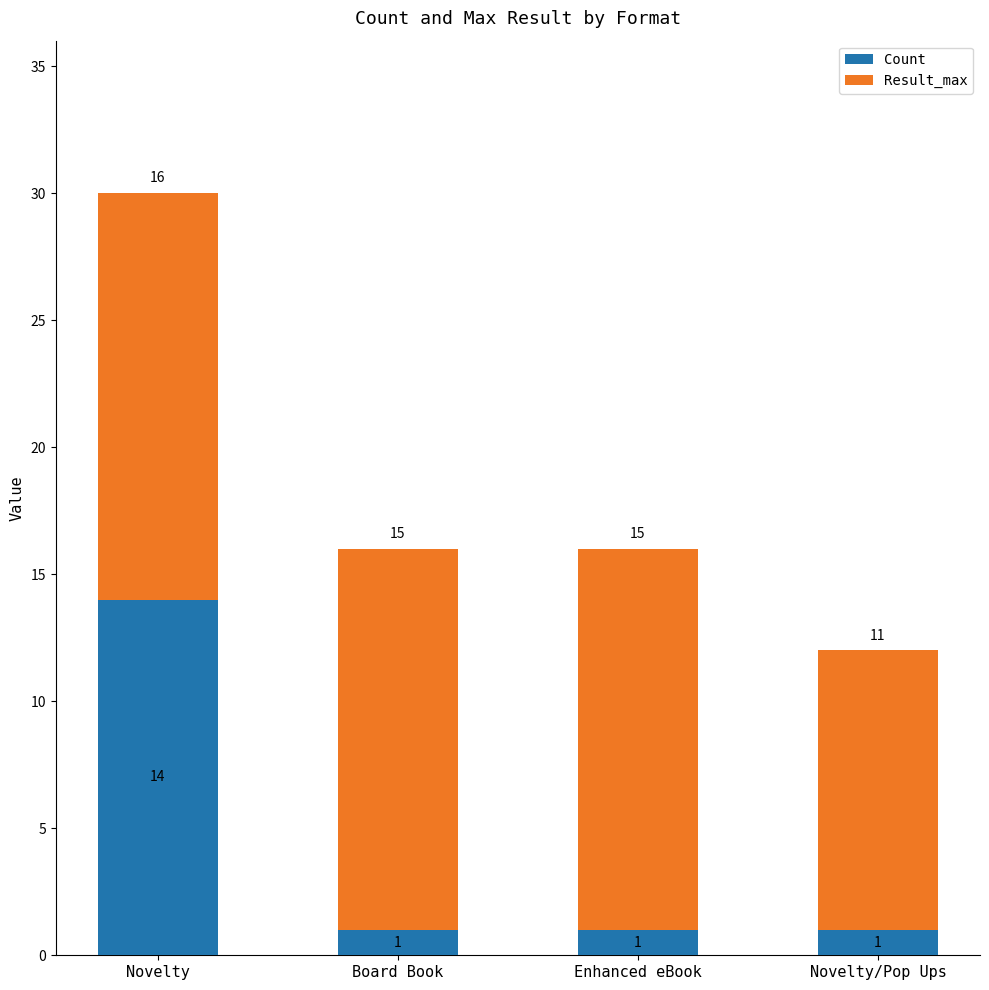

What is the sum of the Count values at Novelty and Enhanced eBook?

15